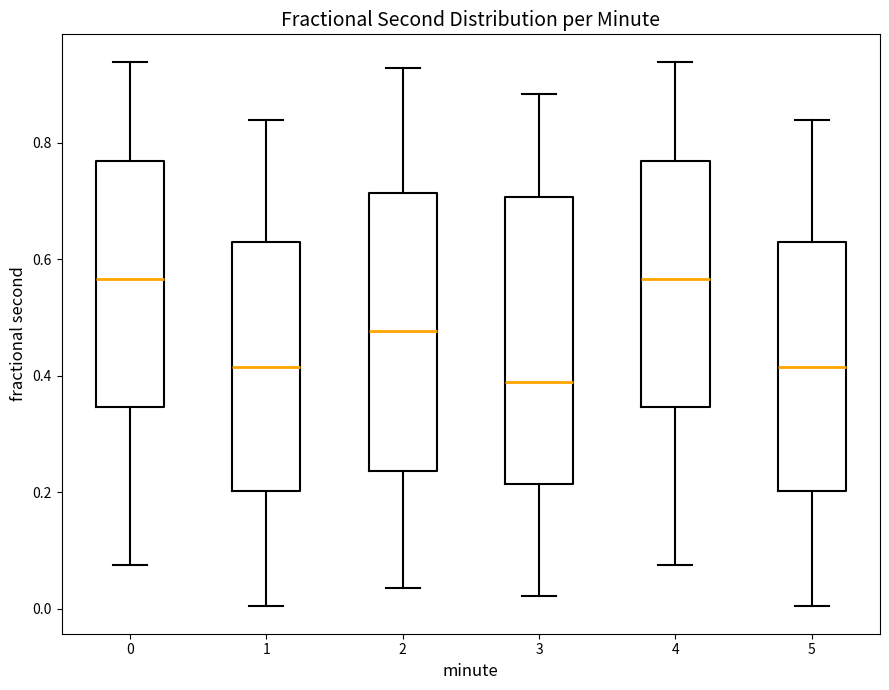

Reading left to right, transcribe this box plot: for each box, give where its median line is, the range the box spans, and where its two whiskers end, as read against the y-axis. The values are not printed on the chart, so give them approximately, as read against the axis.

0: median 0.56, box 0.34 to 0.76, whiskers 0.08 to 0.94
1: median 0.42, box 0.20 to 0.62, whiskers 0.00 to 0.84
2: median 0.48, box 0.24 to 0.72, whiskers 0.04 to 0.92
3: median 0.38, box 0.22 to 0.70, whiskers 0.02 to 0.88
4: median 0.56, box 0.34 to 0.76, whiskers 0.08 to 0.94
5: median 0.42, box 0.20 to 0.62, whiskers 0.00 to 0.84